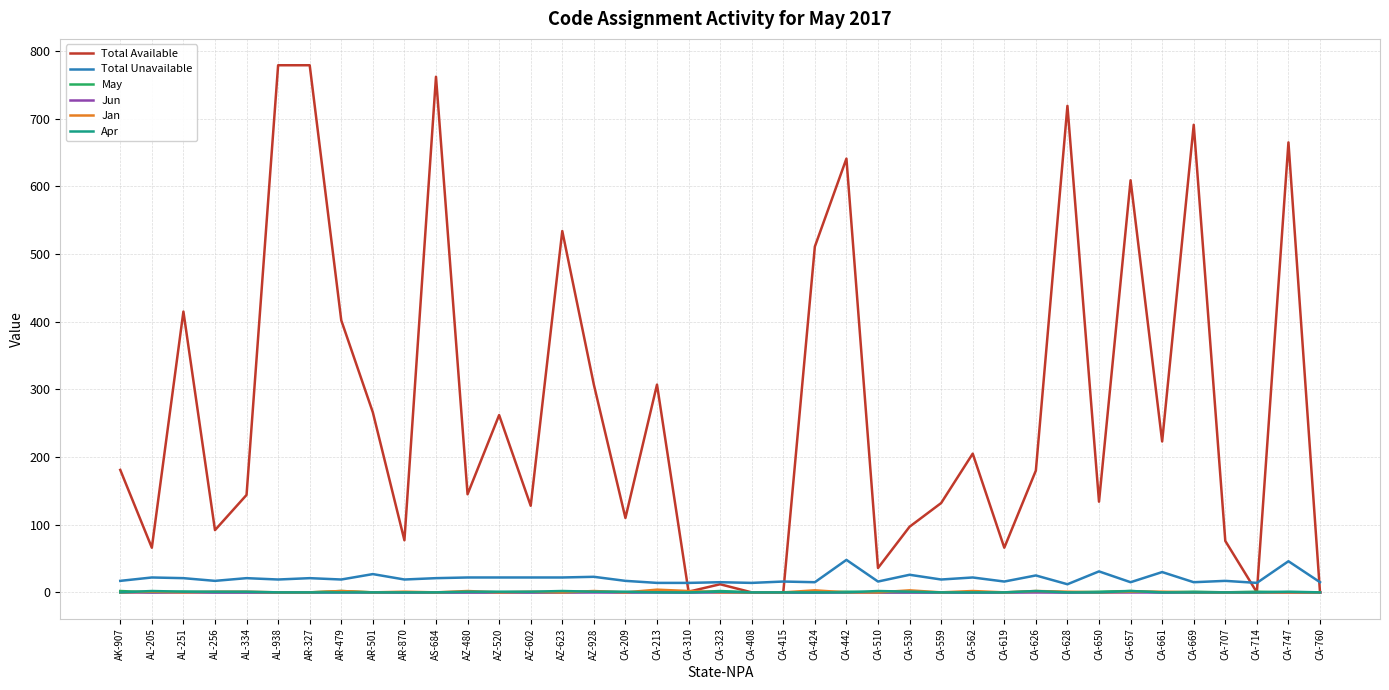

What are all the series names shown in the legend?

Total Available, Total Unavailable, May, Jun, Jan, Apr